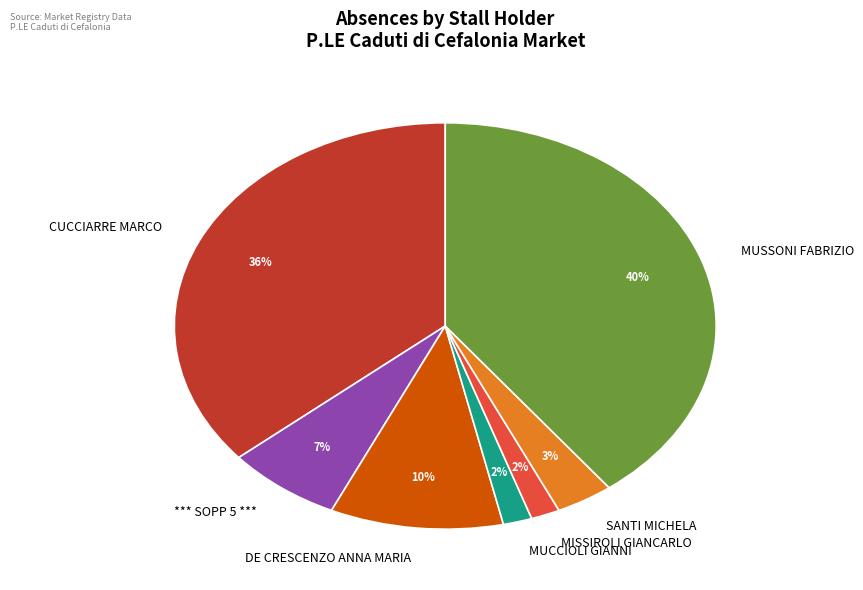

True or false: *** SOPP 5 *** accounts for 7% of the total.

True